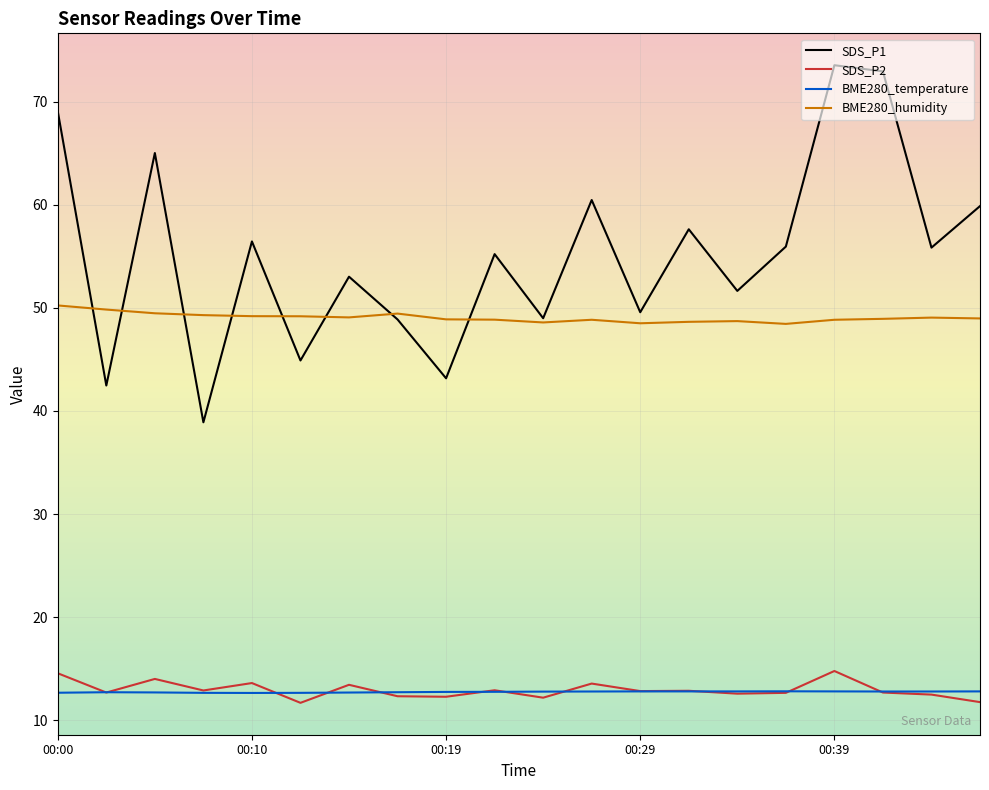

How many interior local peaks does the SDS_P1 series have?

7